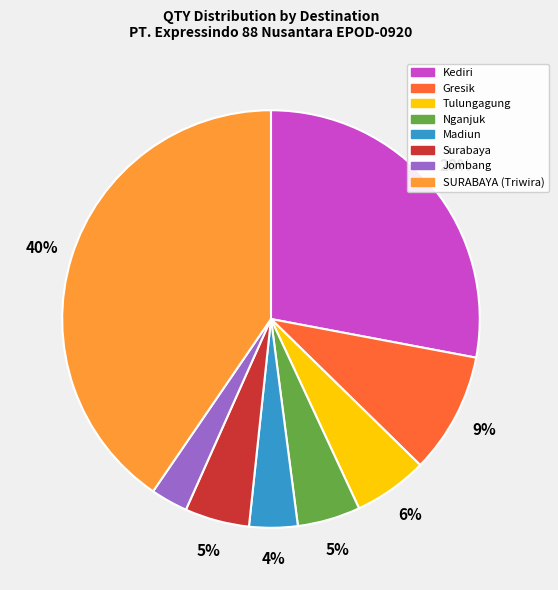

How many segments does this pie chart have?

8